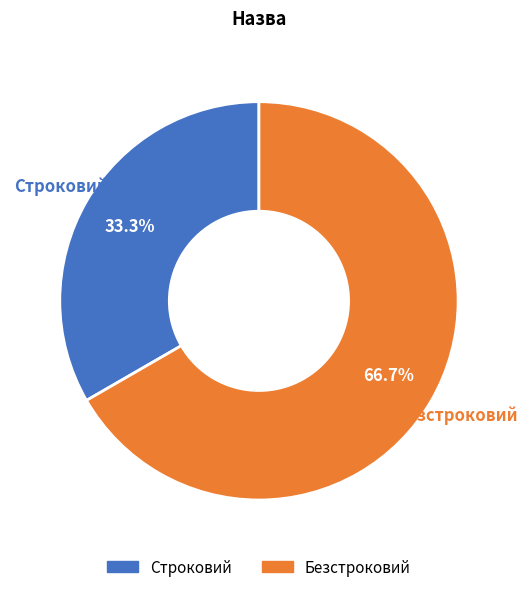

To the nearest percent, what is the difference between the largest and smallest slice percentages?

33%